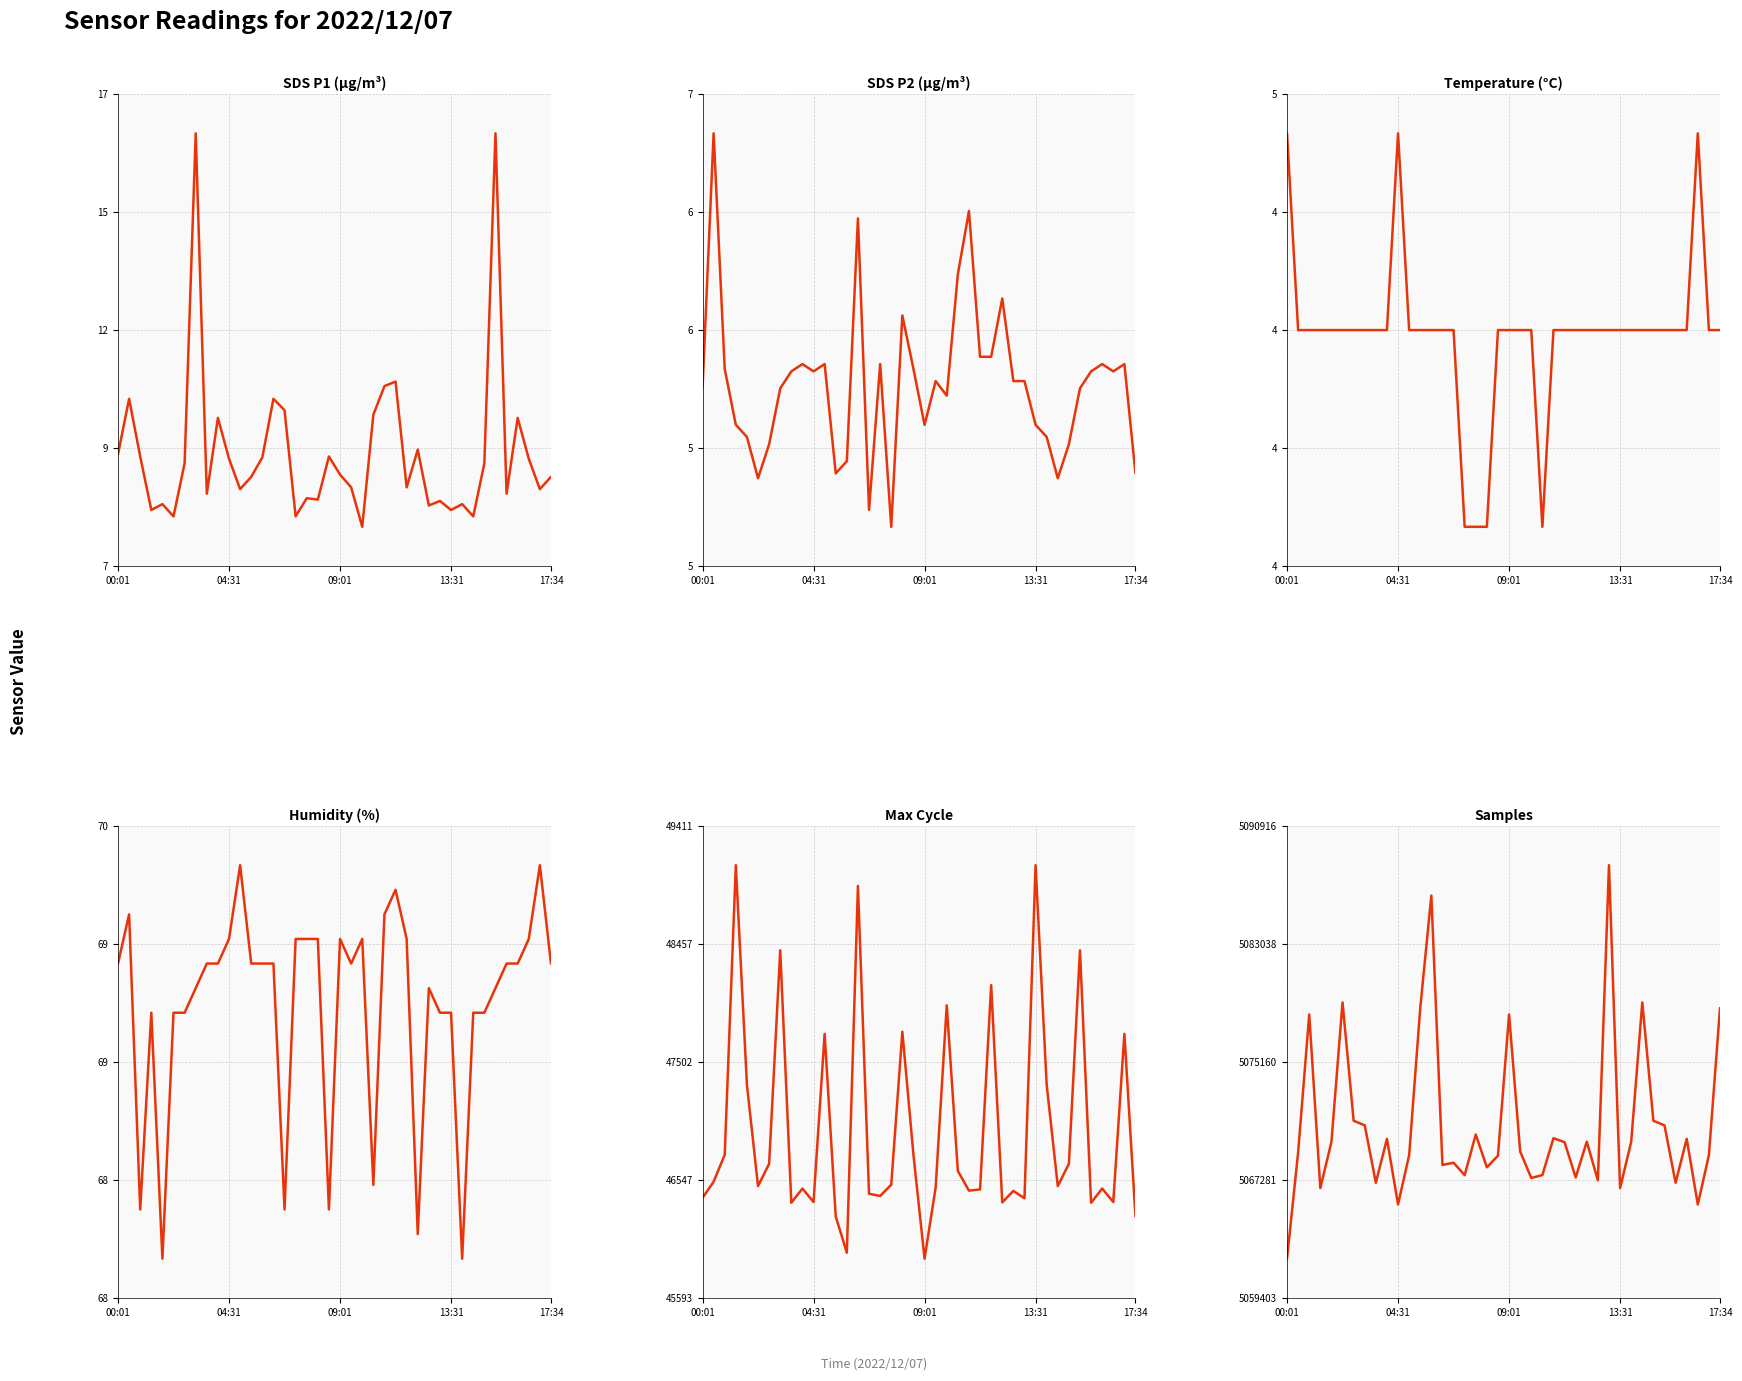

True or false: Samples has a value of 5069836.0 at 27.

True